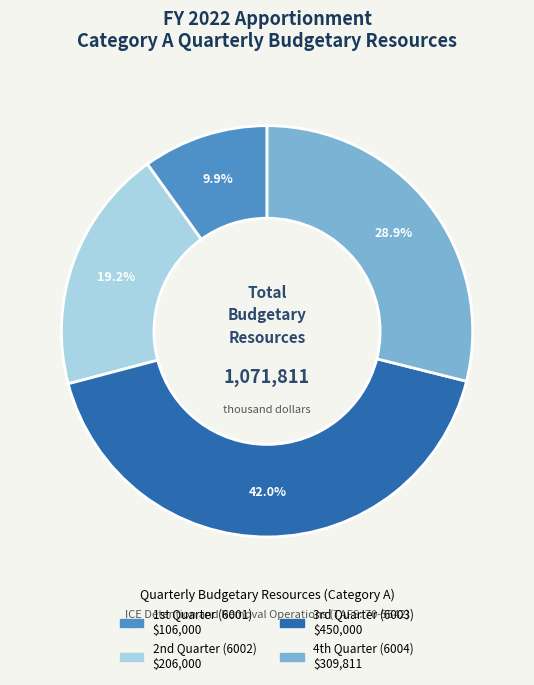

Is there a majority slice in this chart?

No